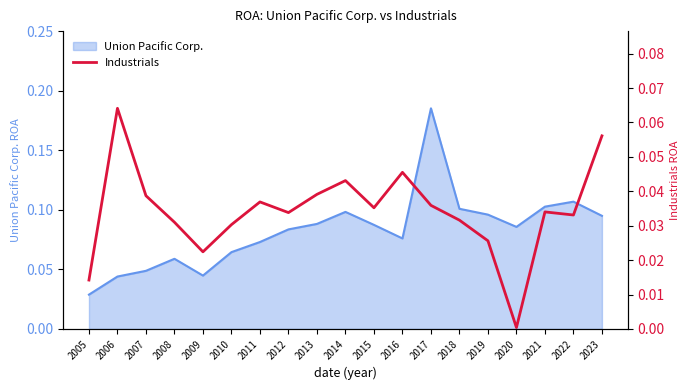

Which category has the lowest value in the Union Pacific Corp. series?

2005